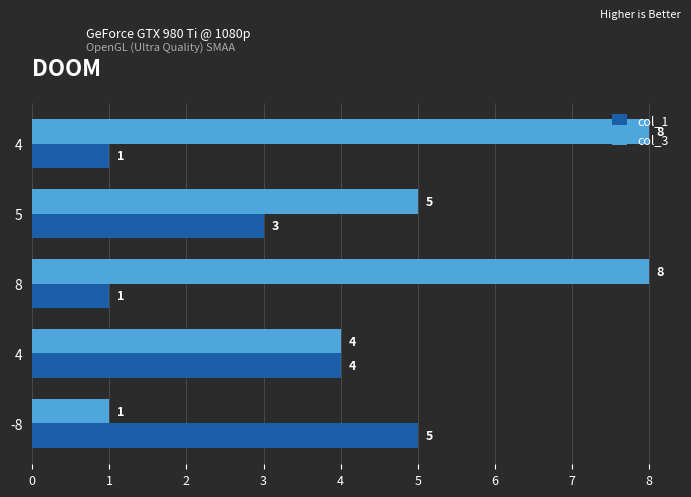

Reading right to left, list all the values displayed in this chart.

col_1: 5	4	1	3	1
col_3: 1	4	8	5	8